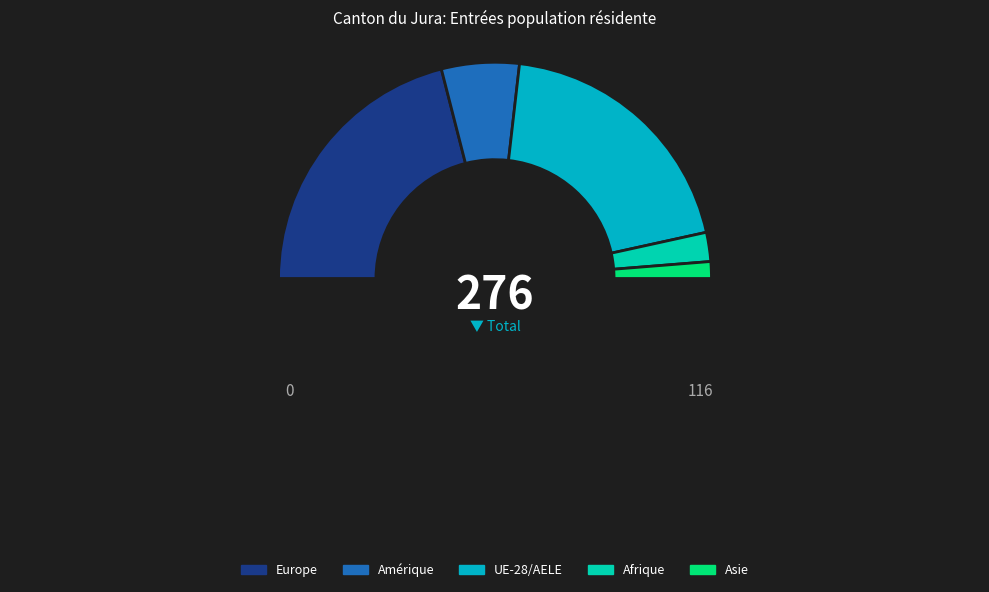

Which slice is the largest?

Europe